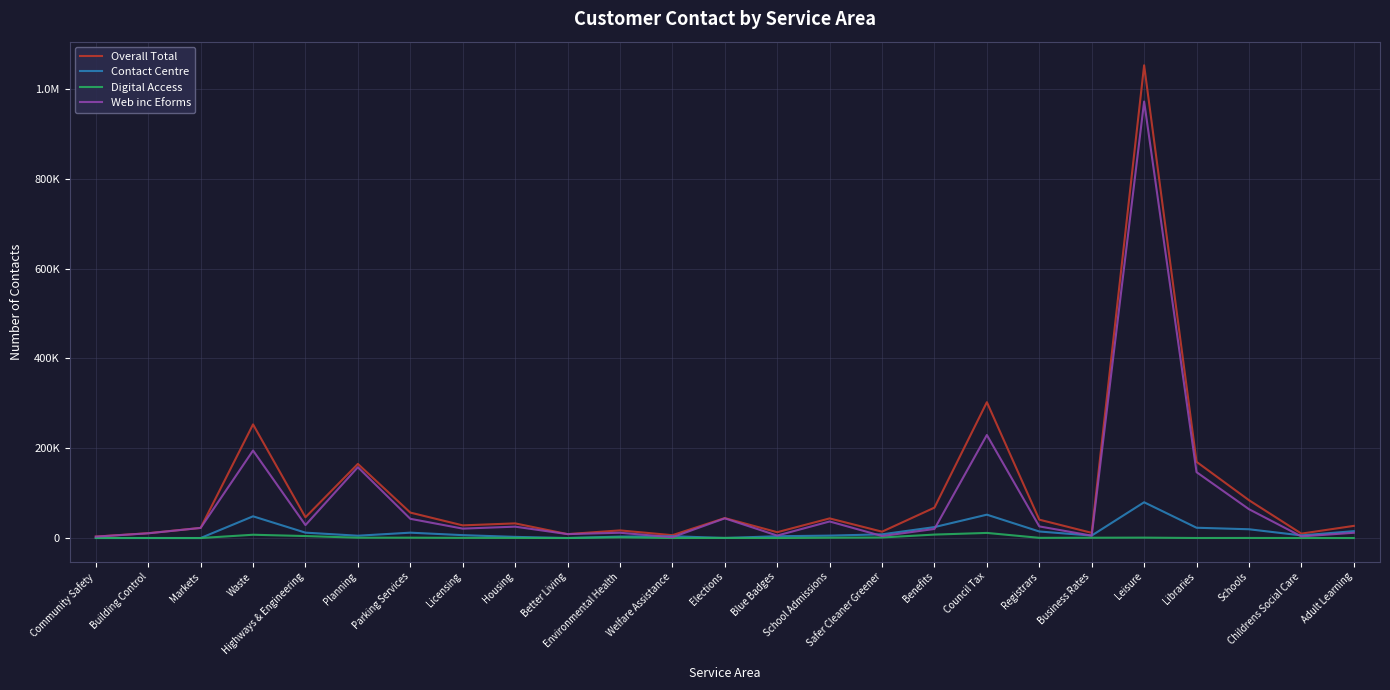

True or false: Digital Access and Contact Centre intersect in this chart.

True